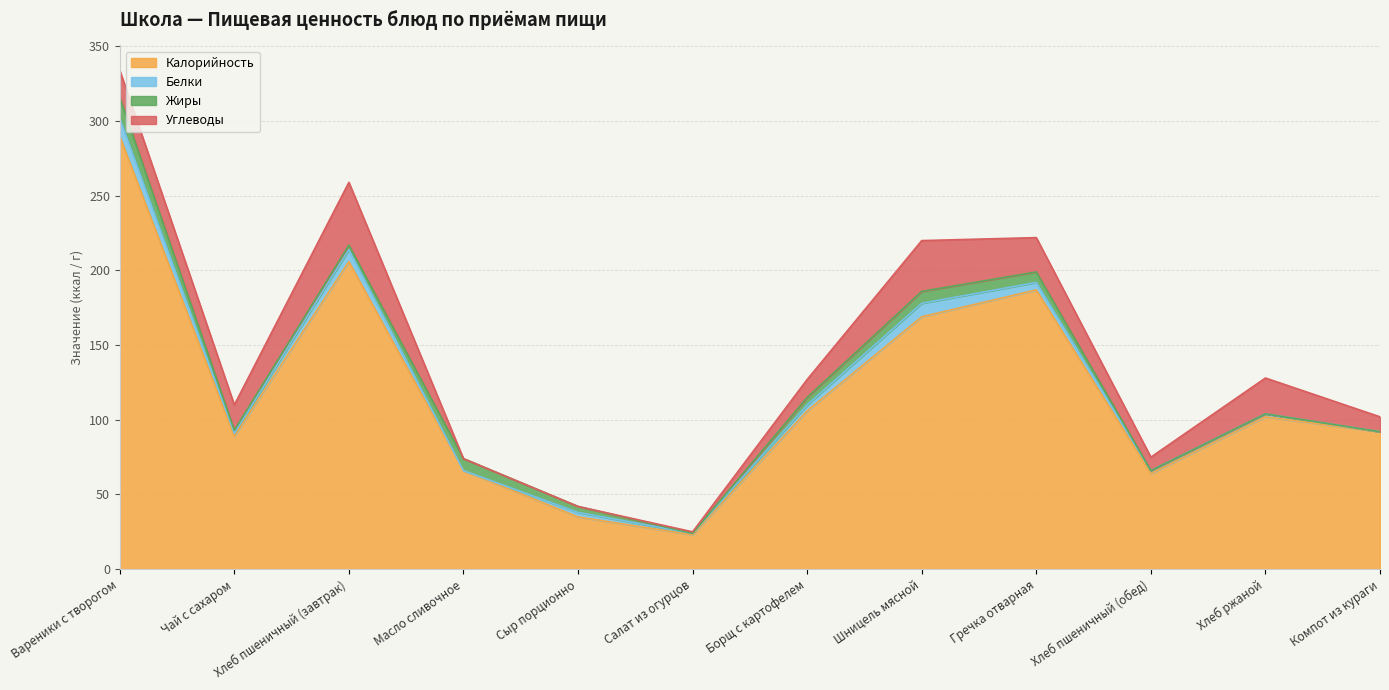

What are all the series names shown in the legend?

Калорийность, Белки, Жиры, Углеводы